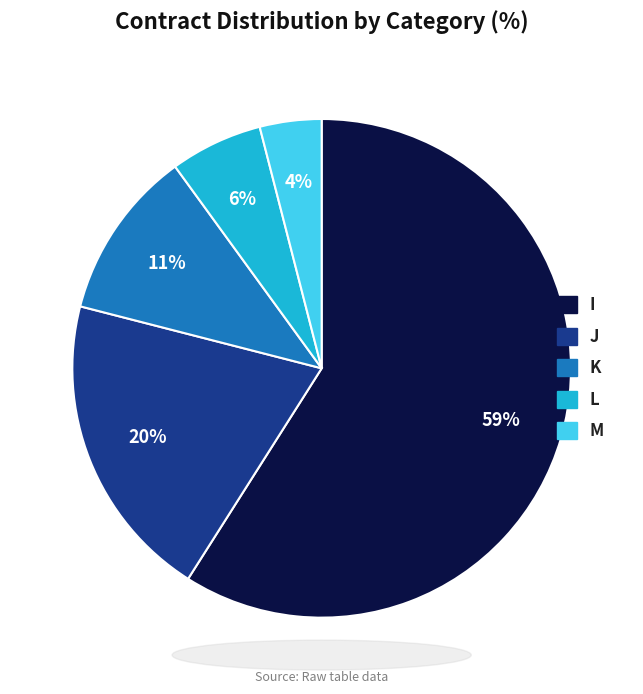

Is there any slice that represents more than half of the pie?

Yes